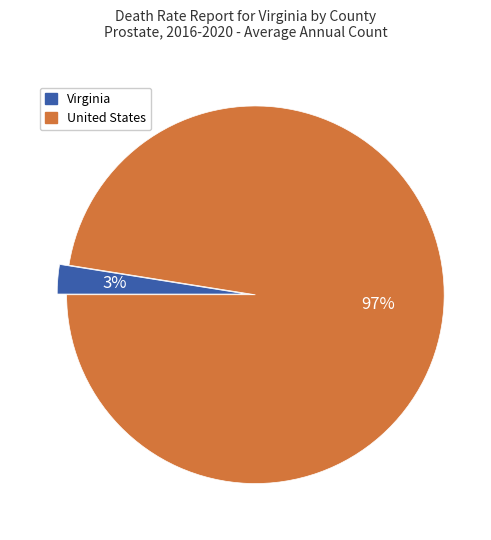

What percentage is the United States slice, to the nearest percent?

97%